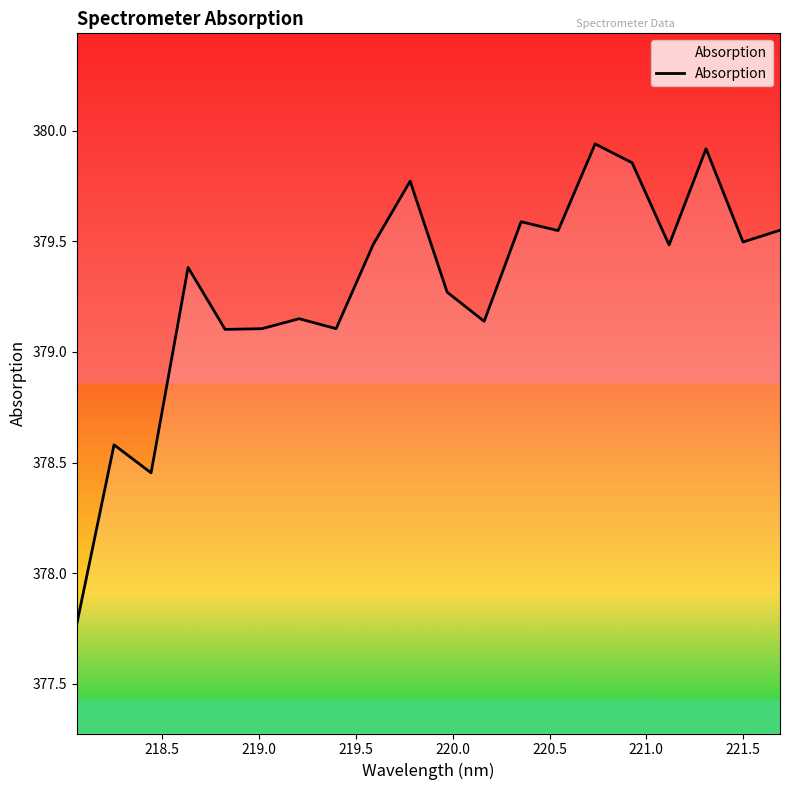

What is the smallest value displayed?

377.8